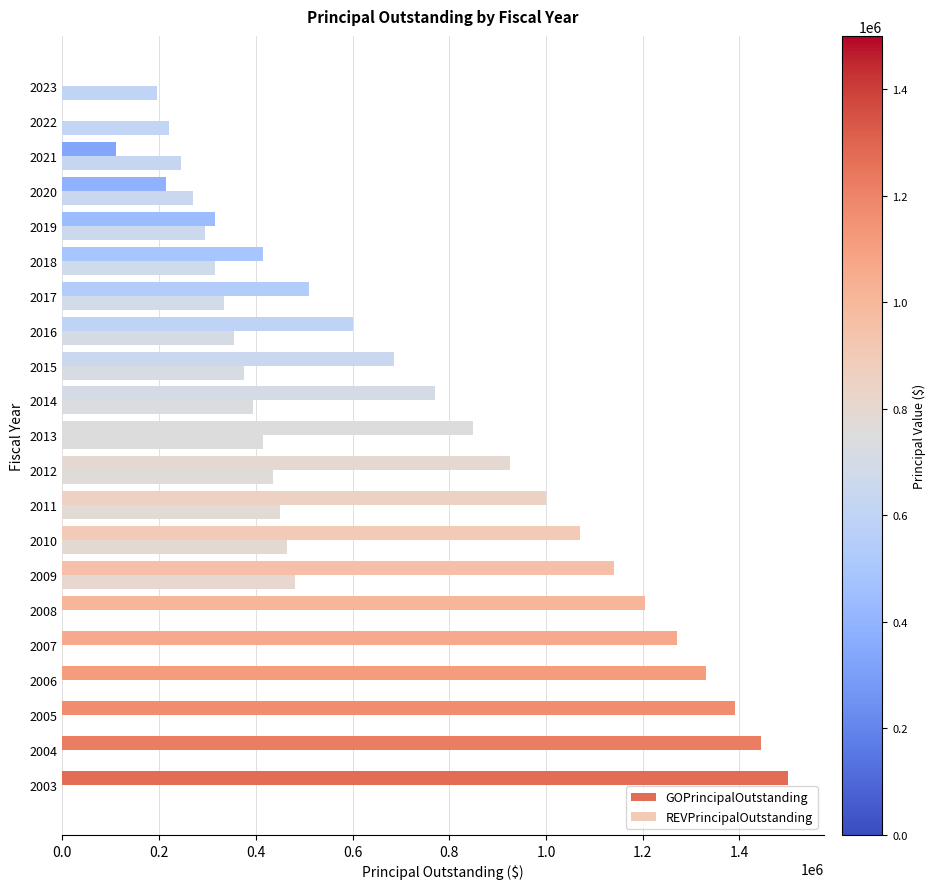

How many distinct data groups are displayed?

2